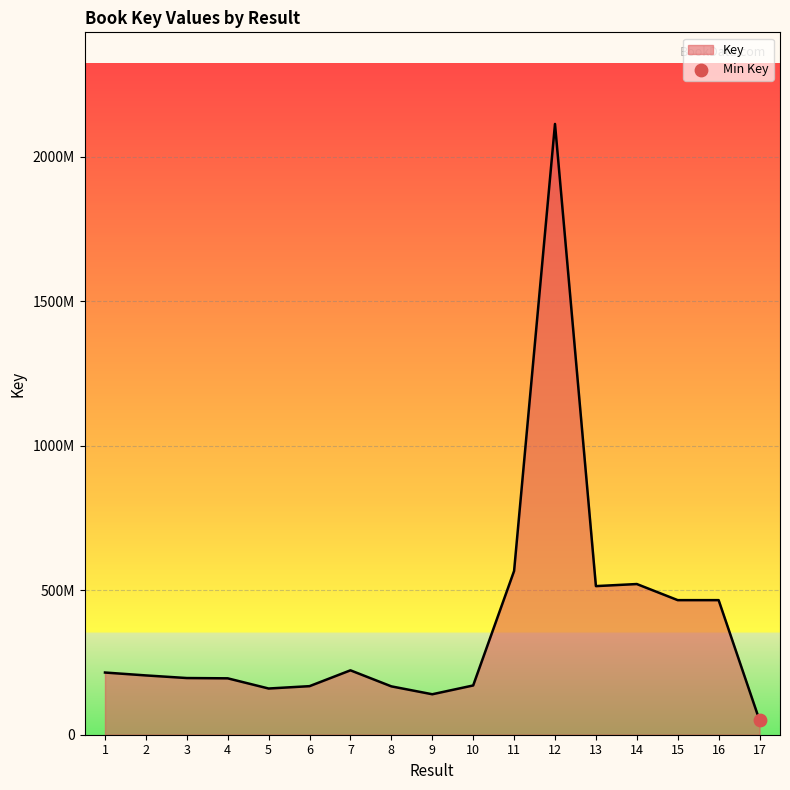

What is the ratio of the value at 1 to the value at 2?

1.0